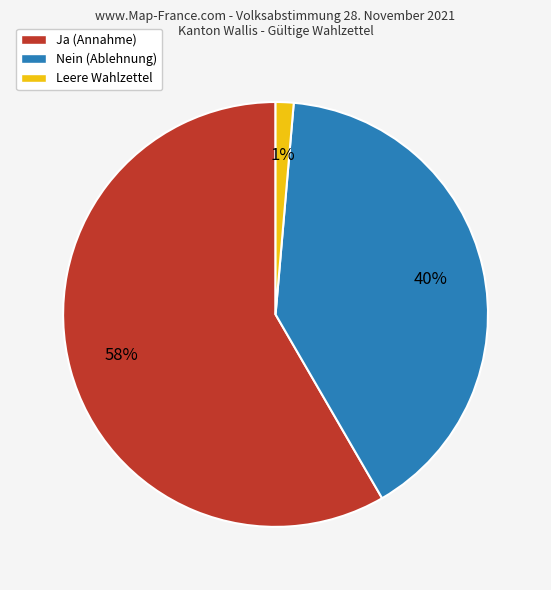

How many segments does this pie chart have?

3